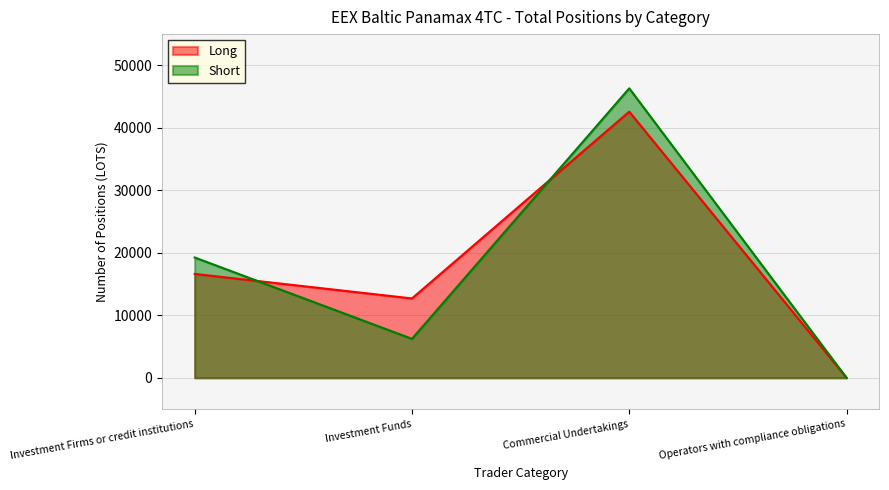

Does the chart display data point markers on the line(s)?

No